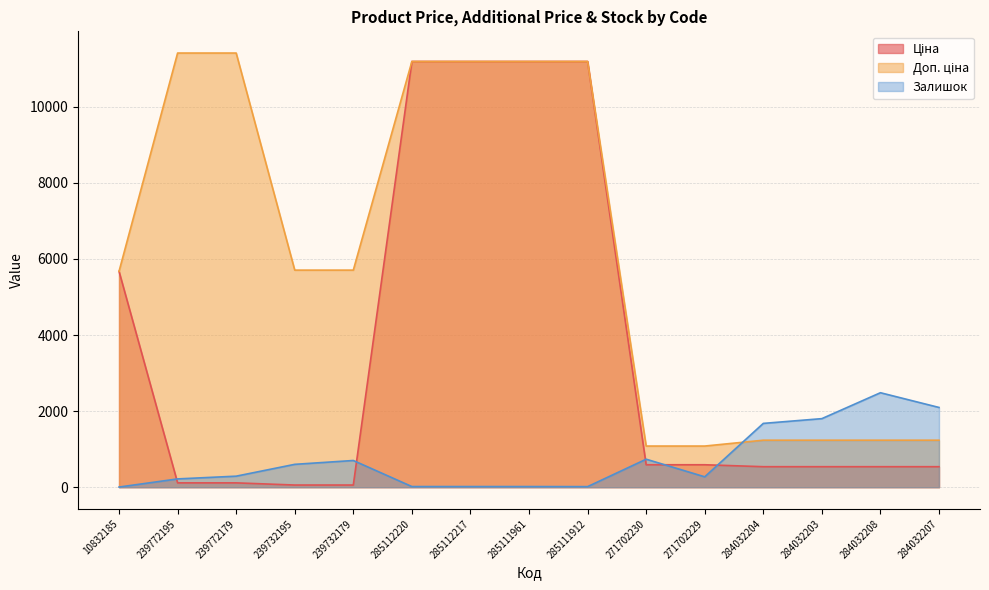

The value of Ціна at 239732195 is 57.0. True or false?

True